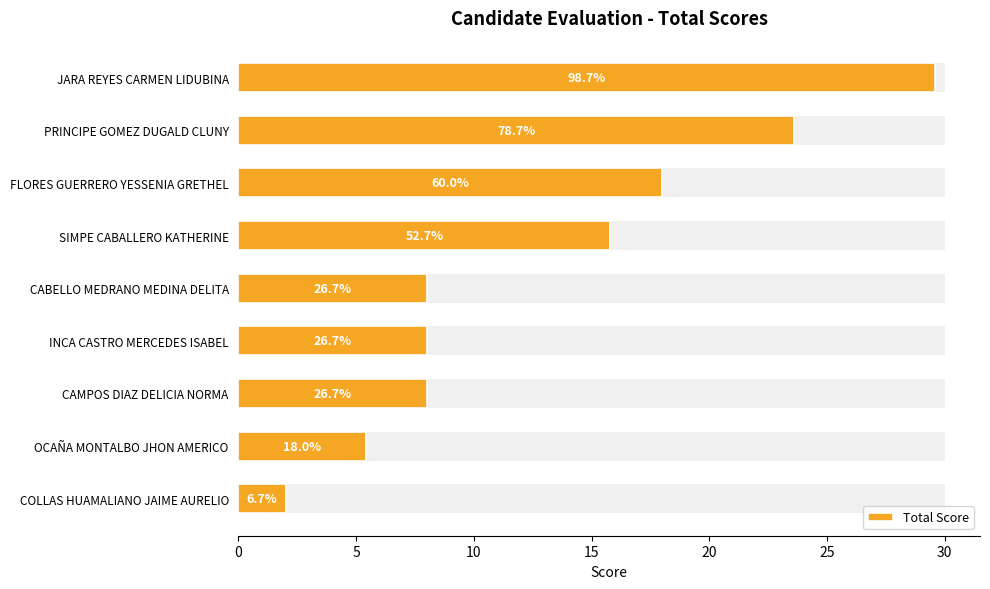

What is the approximate value at INCA CASTRO MERCEDES ISABEL?

8.0